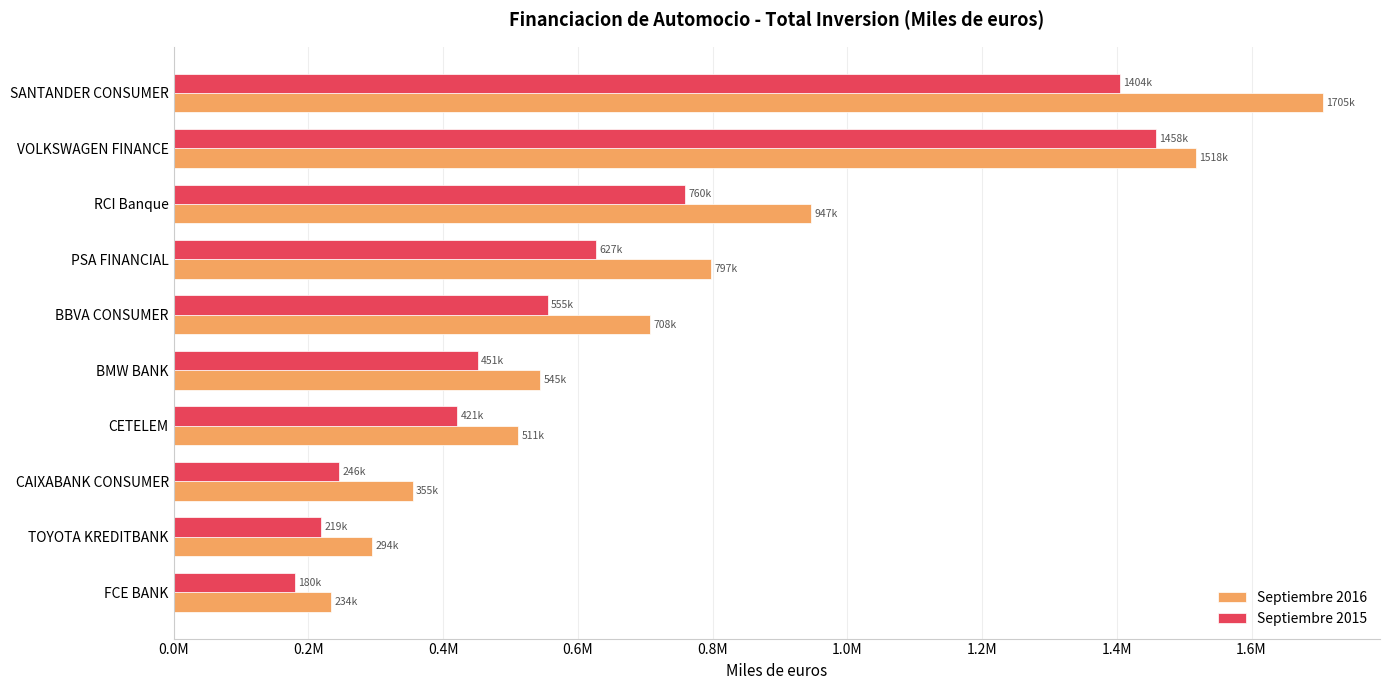

Reading left to right, list all the values displayed in this chart.

Septiembre 2016: 1705442.6	1517719.8	946789.6	797314.0	707592.0	544587.6	511137.9	354684.9	294246.7	233988.0
Septiembre 2015: 1404180.2	1458294.4	759613.8	627258.0	555000.7	451353.5	420736.0	246018.5	218676.3	179772.0